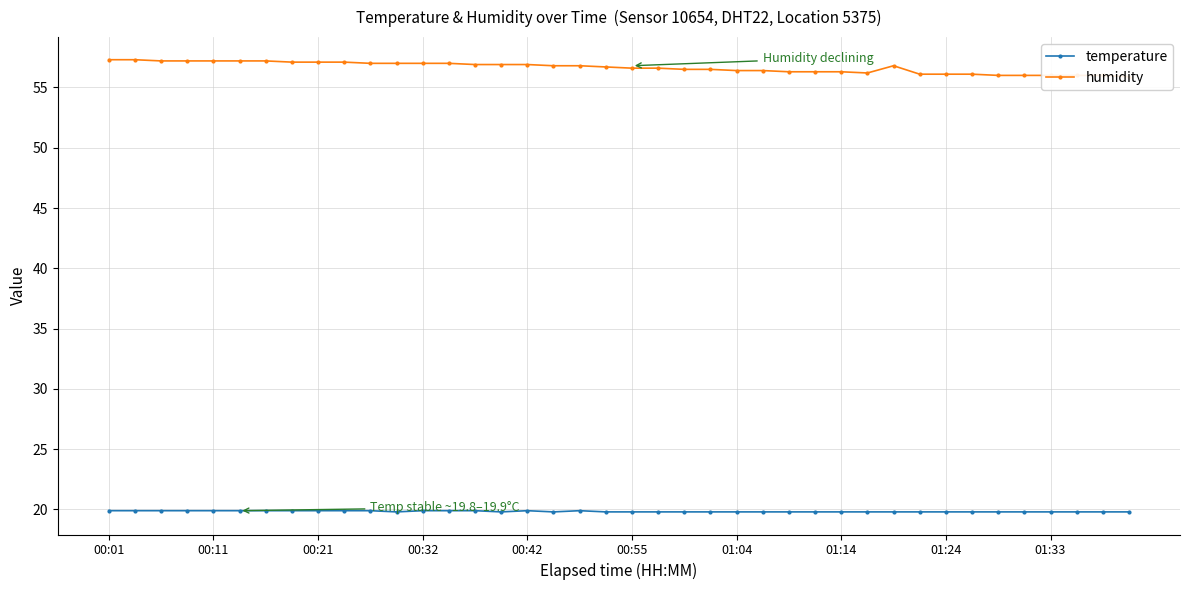

At how many categories does at least one series exceed 44?

40